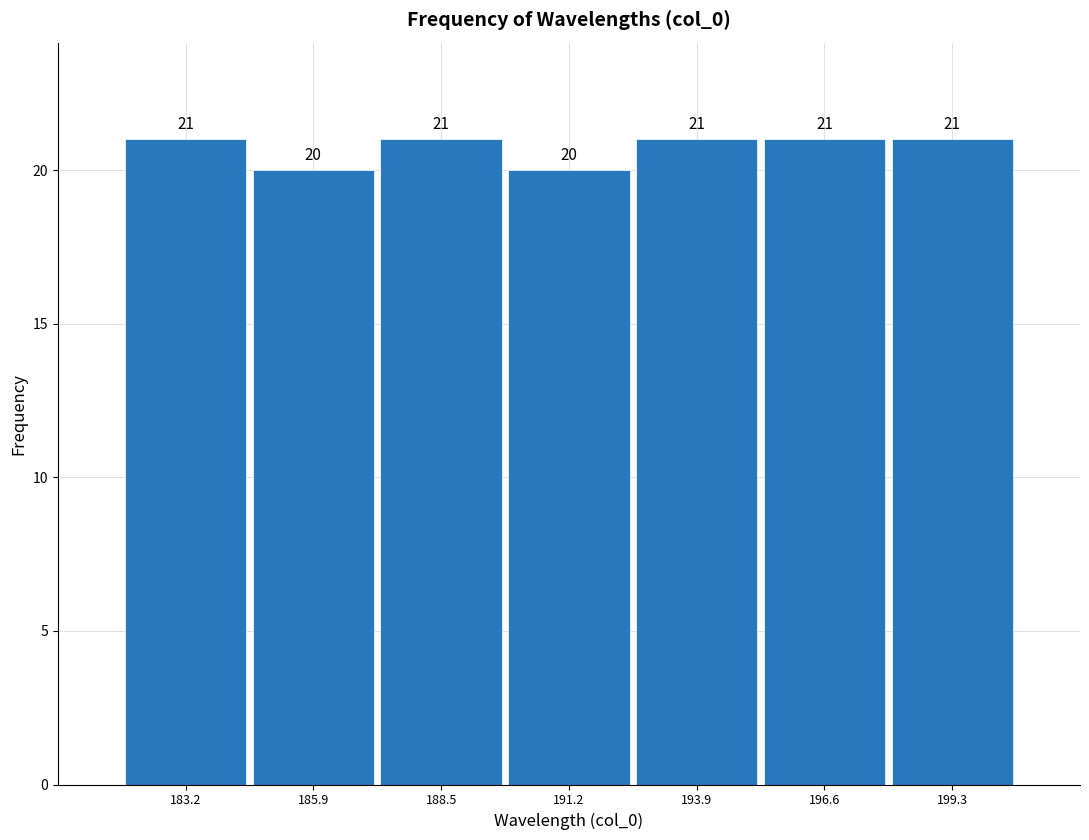

Reading left to right, list every bar in this chart as the range it spans on the x-axis followed by its height. The bar edges are not printed on the chart, so give them approximately, as read against the axis.

182.0 to 184.5: 21
184.5 to 187.0: 20
187.0 to 190.0: 21
190.0 to 192.5: 20
192.5 to 195.0: 21
195.0 to 198.0: 21
198.0 to 200.5: 21